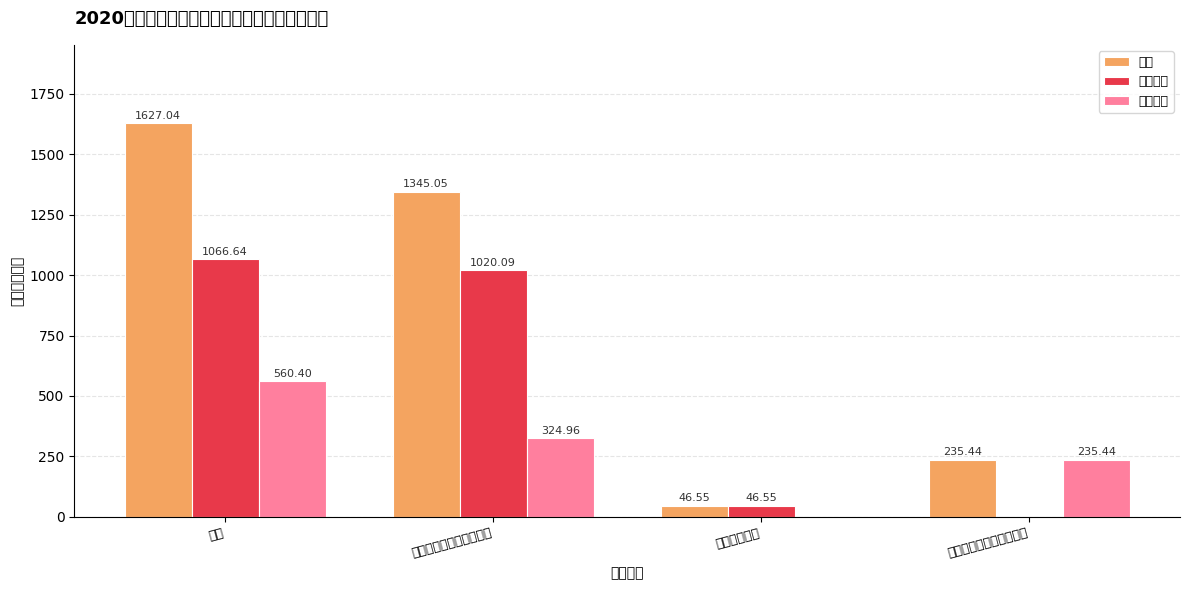

Which category has the highest value in the 基本支出 series?

合计